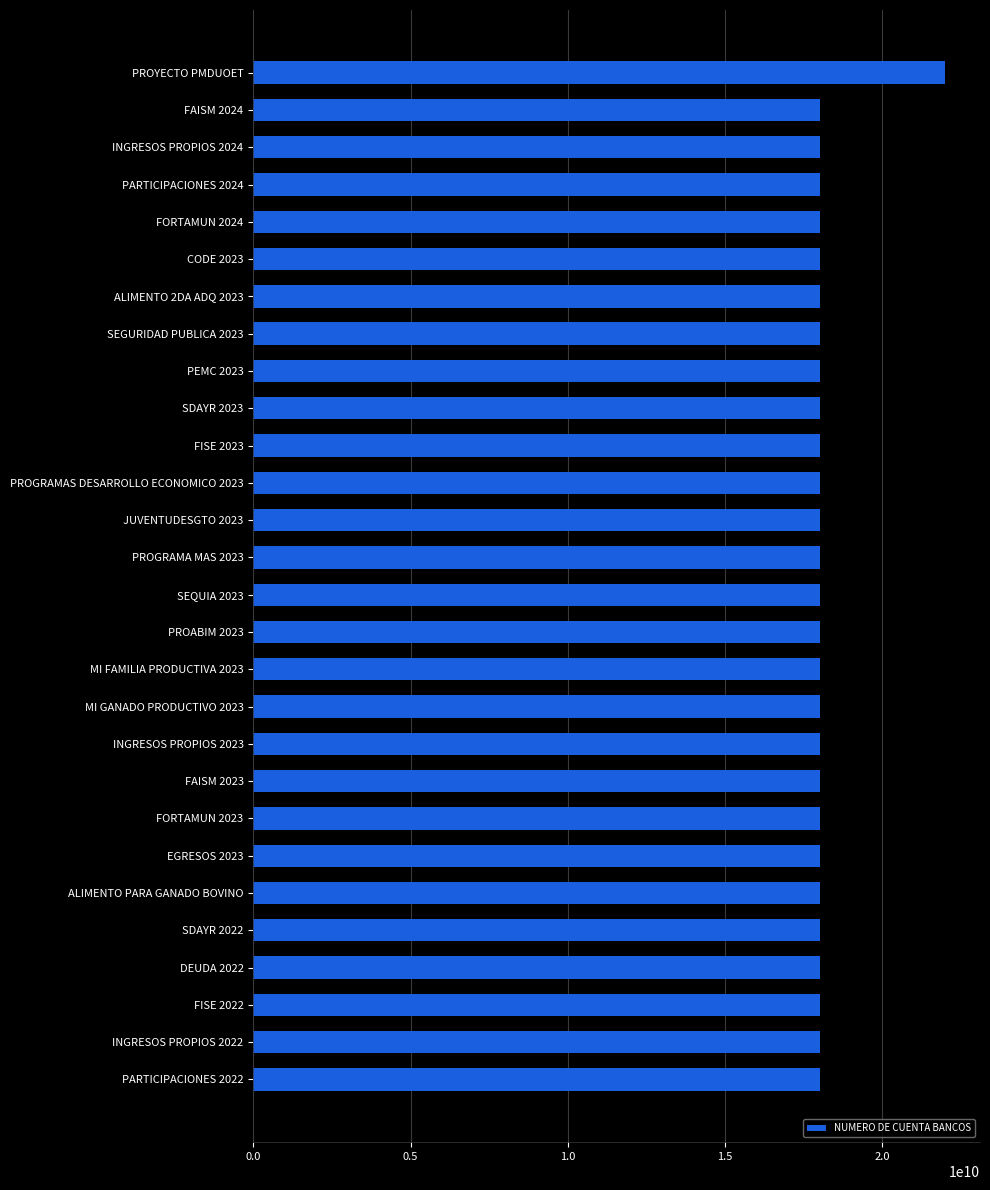

Is it true that the value at DEUDA 2022 is 30401910813?

False